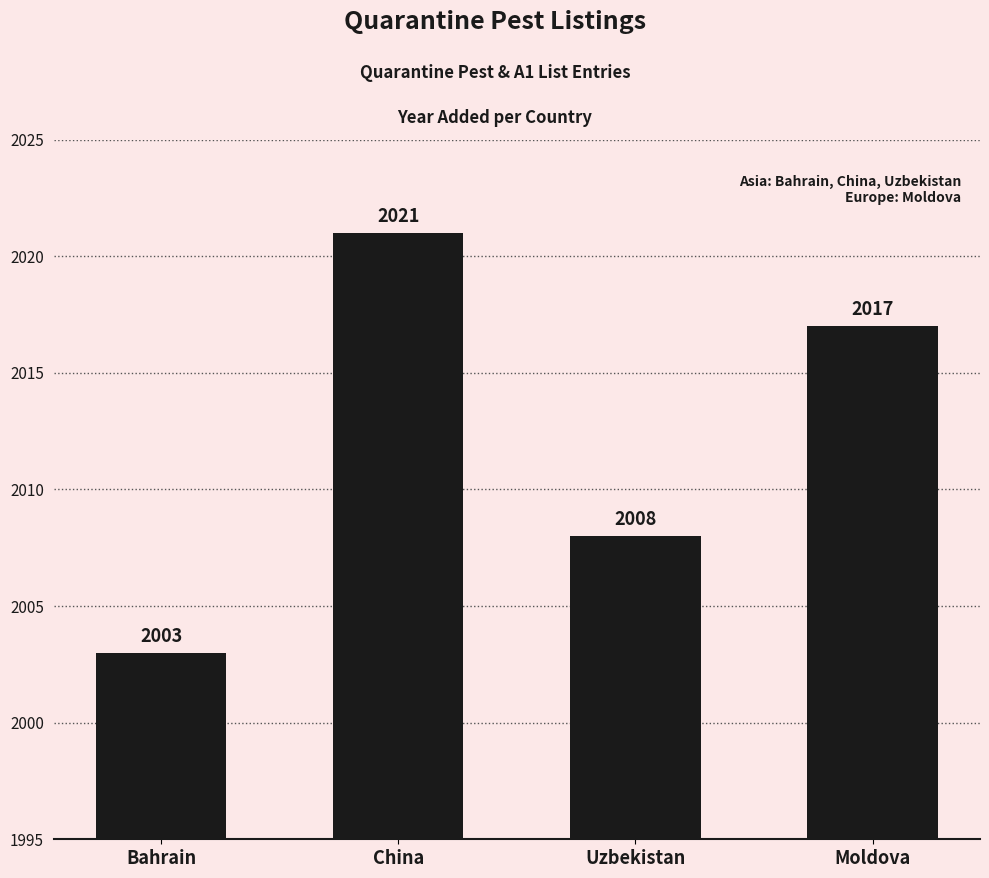

What is the smallest value displayed?

2003